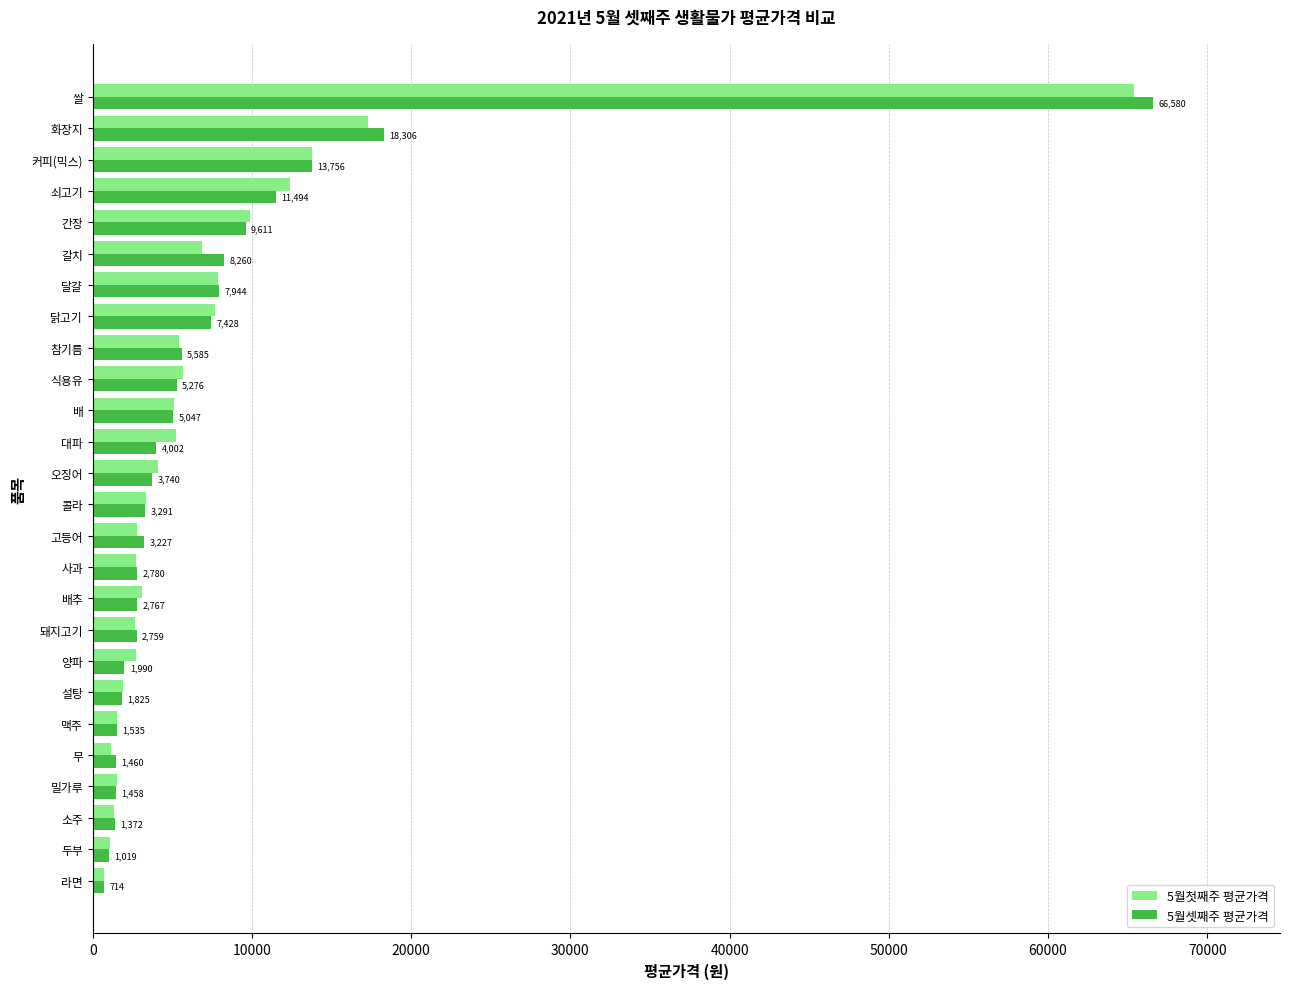

The 5월첫째주 평균가격 series shows 2645.4 at 돼지고기. True or false?

True